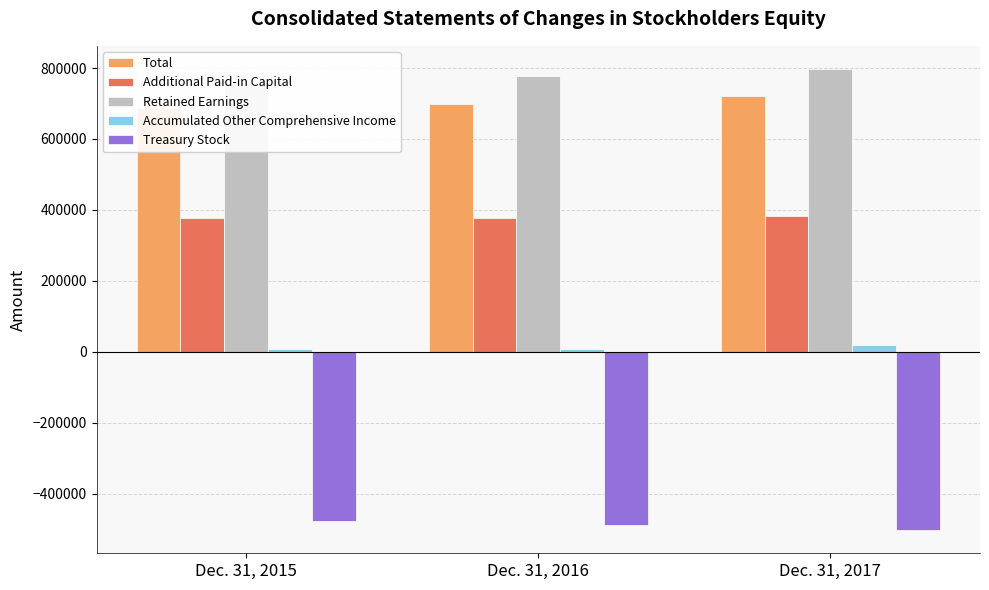

What is the spread (max minus min) of values at Dec. 31, 2015?

1233242